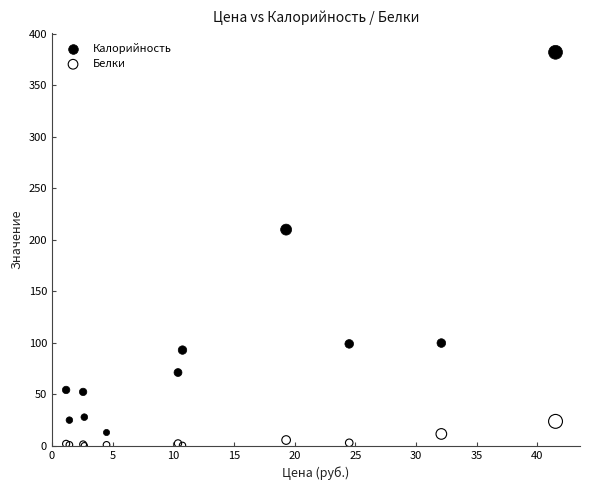

Which series reaches the minimum Y coordinate?

Белки